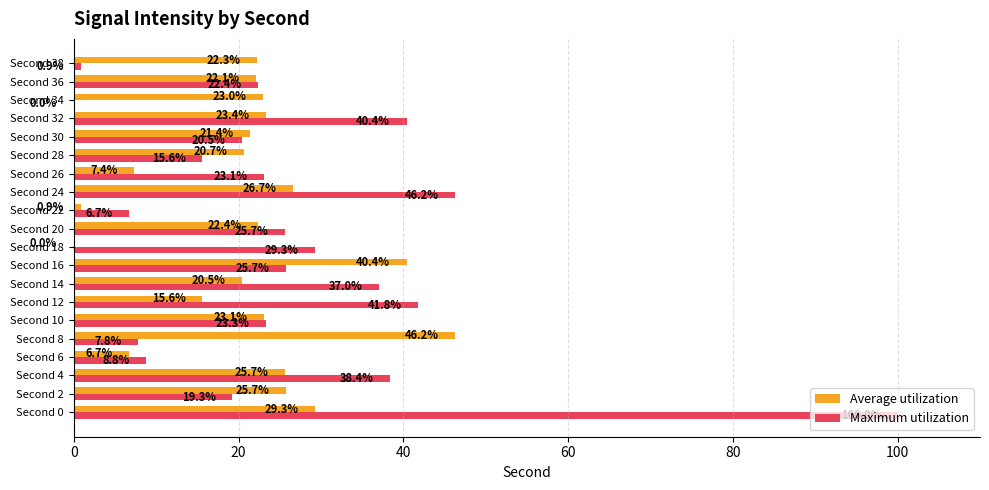

What is the greatest value displayed?

100.0